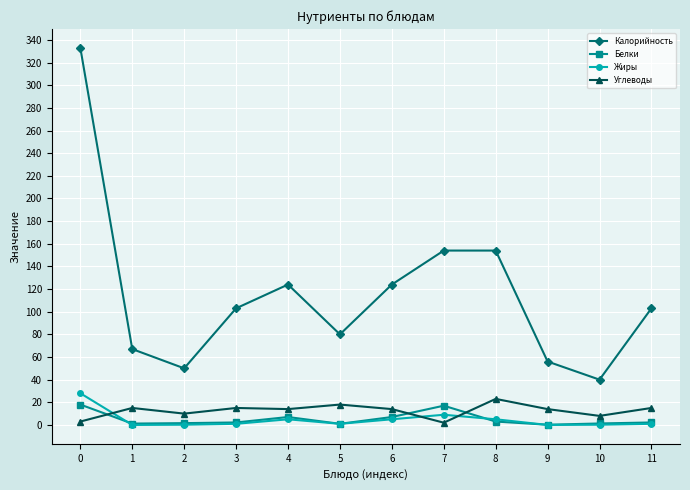

What is the spread (max minus min) of values at 9?

56.0